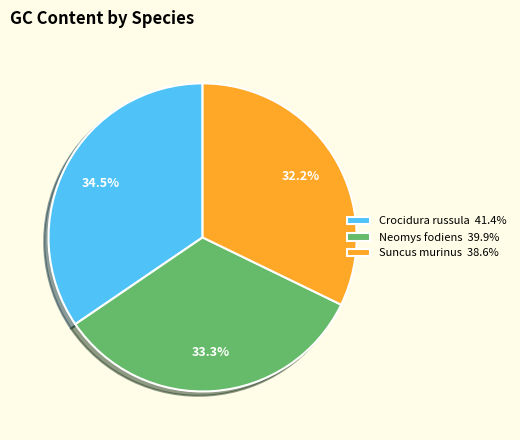

To the nearest percent, what is the difference between the Suncus murinus and Crocidura russula slice percentages?

2%